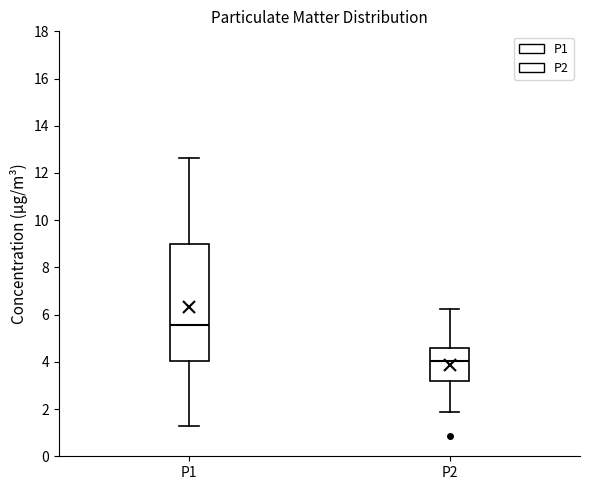

Reading left to right, read every box against the y-axis: the position of its median line, the range the box covers, and the ends of its whiskers. The values are not printed on the chart, so give them approximately, as read against the axis.

P1: median 5.6, box 4.0 to 9.0, whiskers 1.2 to 12.6
P2: median 4.0, box 3.2 to 4.6, whiskers 1.8 to 6.2